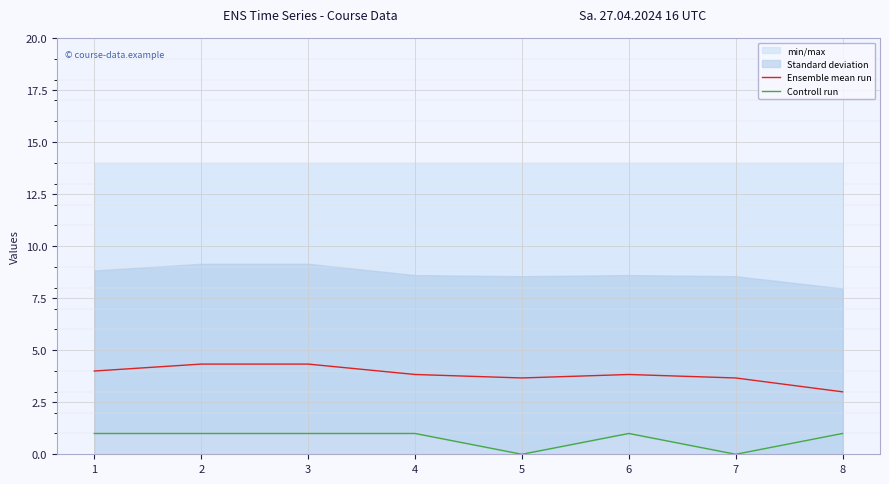

What is the sum of the Ensemble mean run values at 5 and 4?

7.5